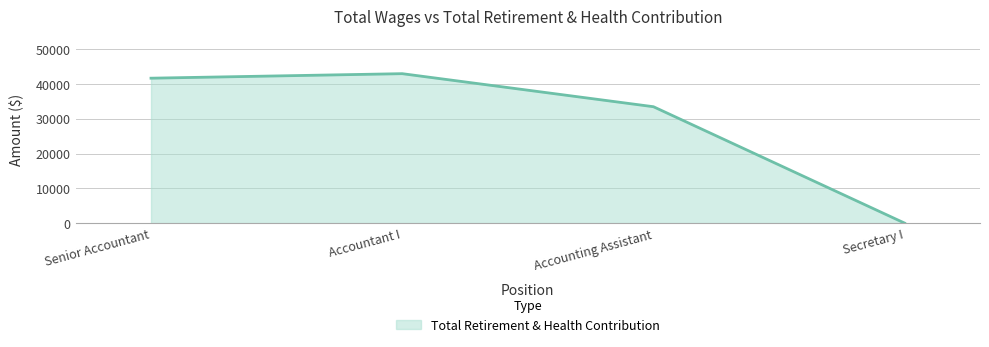

The value at Accountant I is 72671. True or false?

False